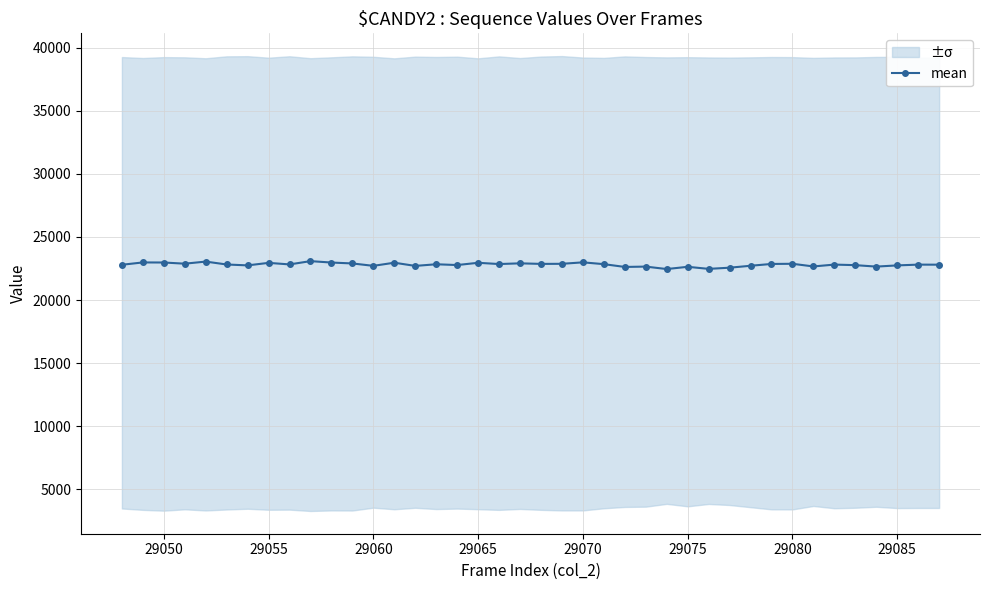

How many categories are shown in the chart?

40